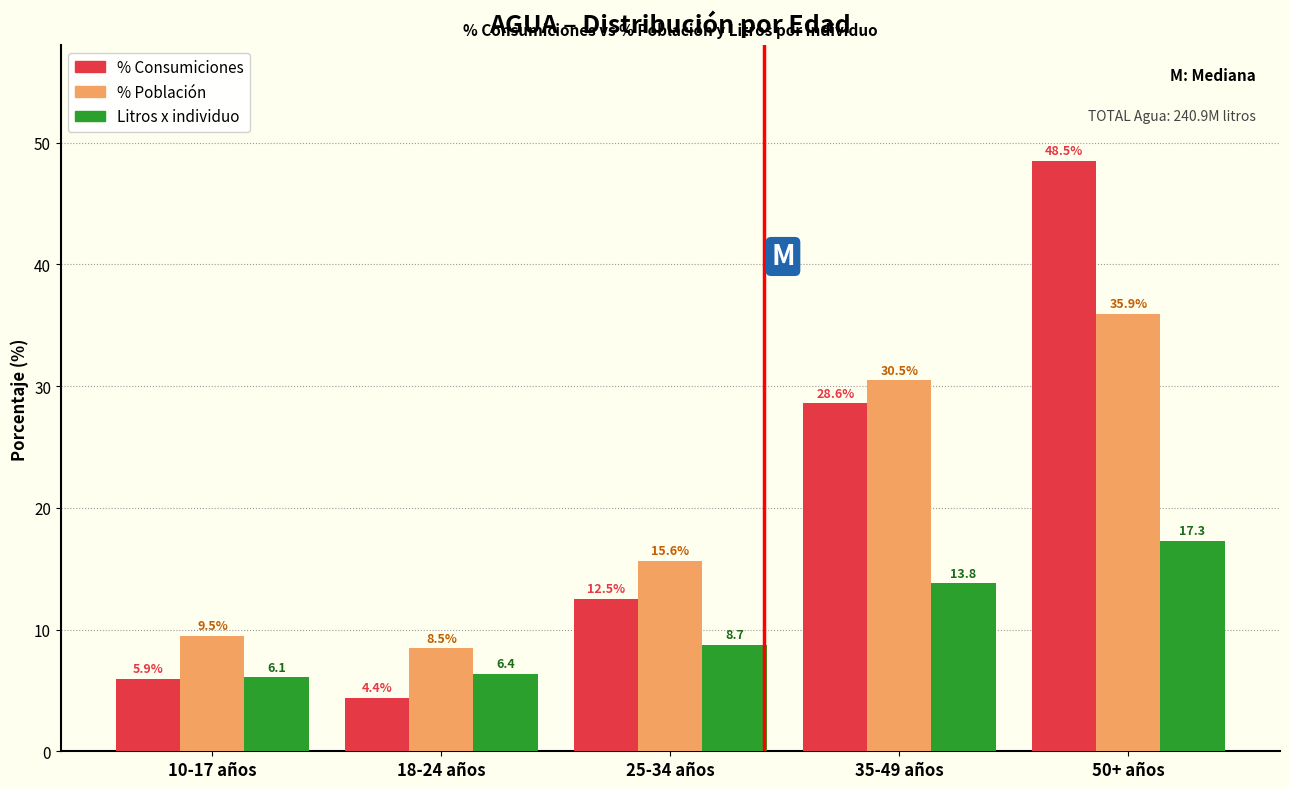

Reading left to right, transcribe all the data shown in this chart.

% Consumiciones: 10-17 años=5.9	18-24 años=4.4	25-34 años=12.5	35-49 años=28.6	50+ años=48.5
% Población: 10-17 años=9.5	18-24 años=8.5	25-34 años=15.6	35-49 años=30.5	50+ años=35.9
Litros x individuo: 10-17 años=6.1	18-24 años=6.4	25-34 años=8.7	35-49 años=13.8	50+ años=17.3